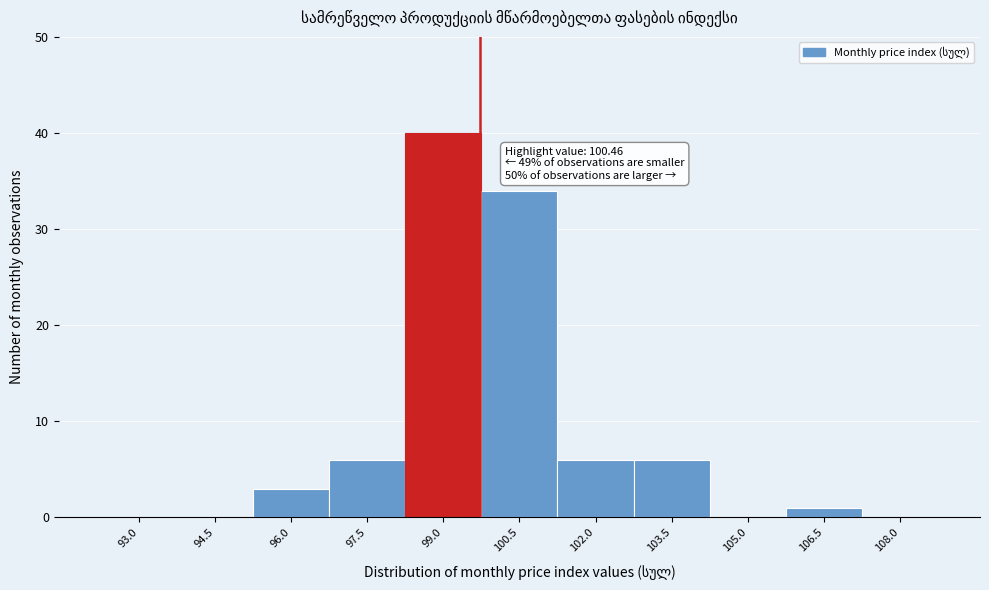

Reading right to left, transcribe all the data shown in this chart.

108.0=0	106.5=1	105.0=0	103.5=6	102.0=6	100.5=34	99.0=40	97.5=6	96.0=3	94.5=0	93.0=0